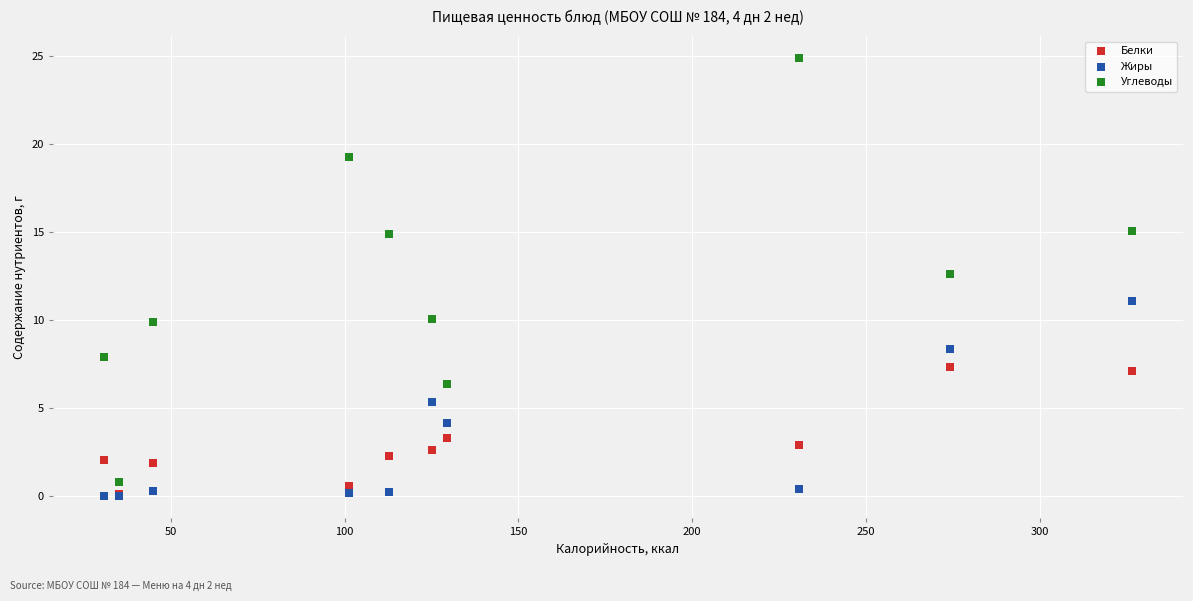

Which series contains the highest Y value?

Углеводы